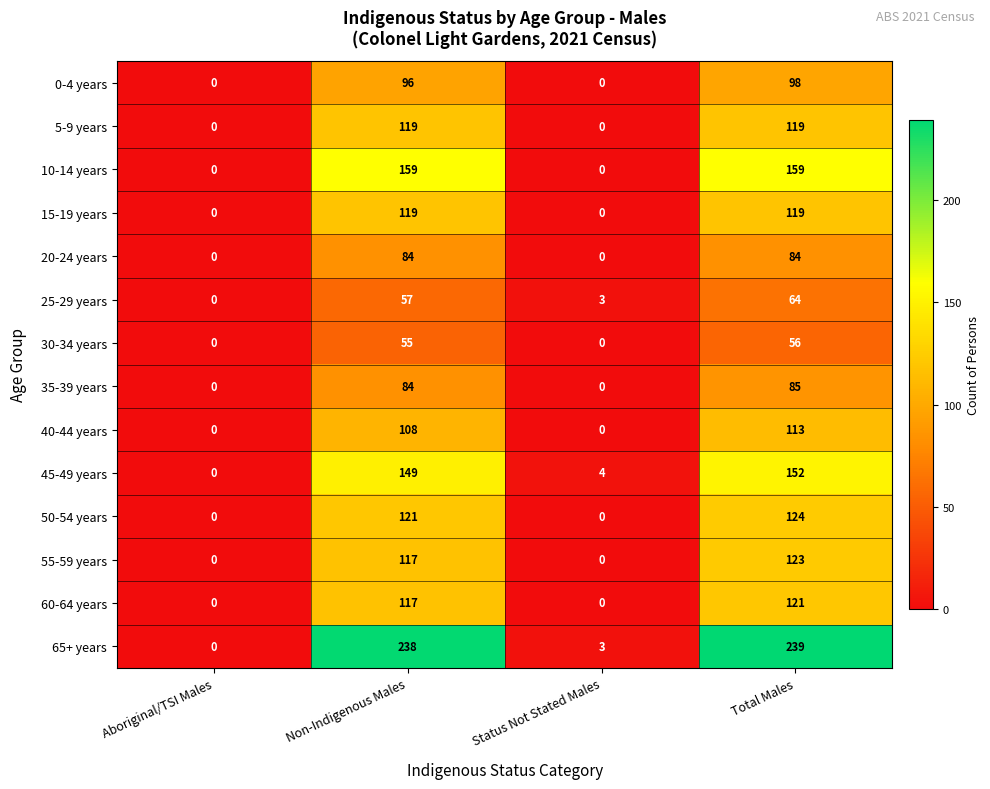

Which series changed the most between Aboriginal/TSI Males and Non-Indigenous Males?

65+ years